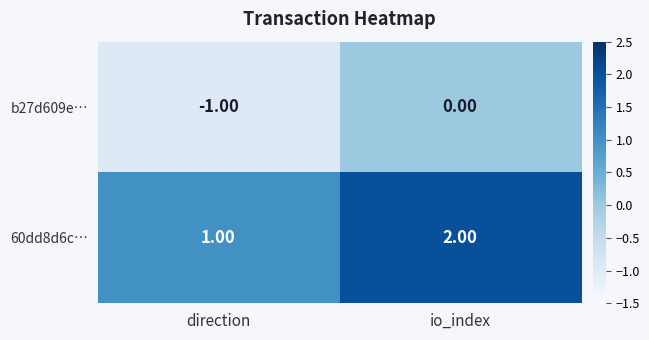

What is the sum of all 60dd8d6c… values?

3